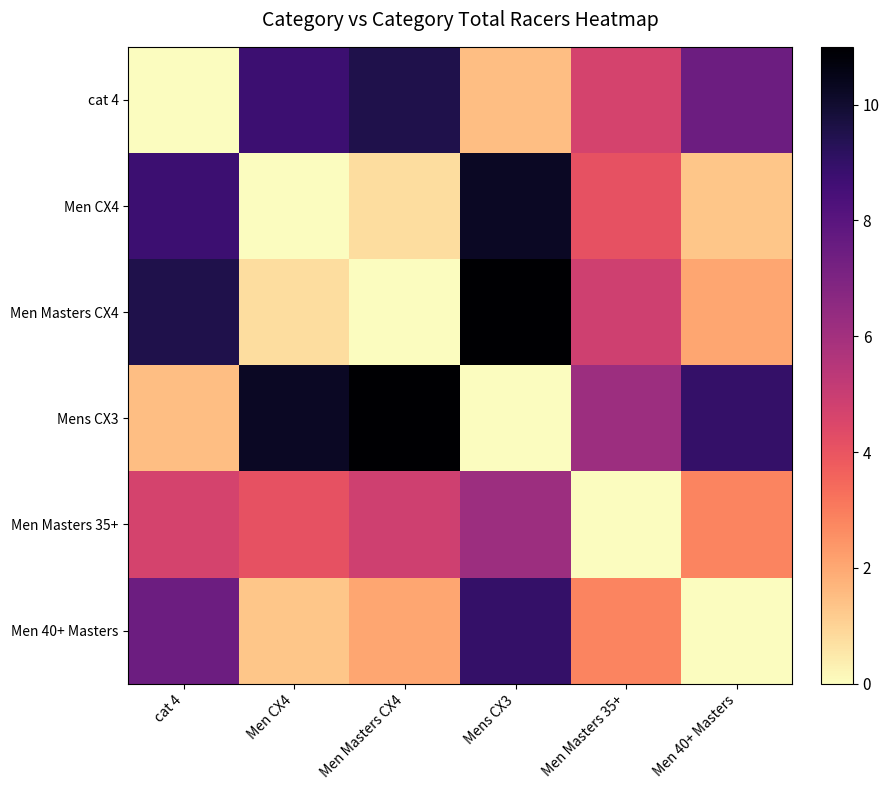

Which series has the widest spread of values?

Men Masters CX4